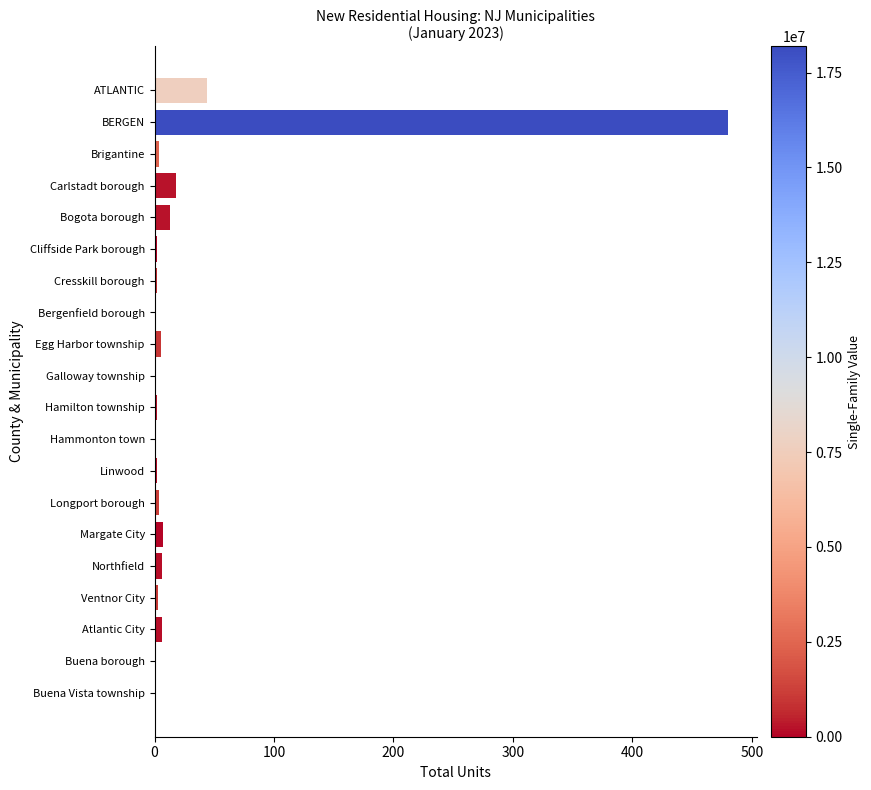

Between Cresskill borough and ATLANTIC, which is larger?

ATLANTIC